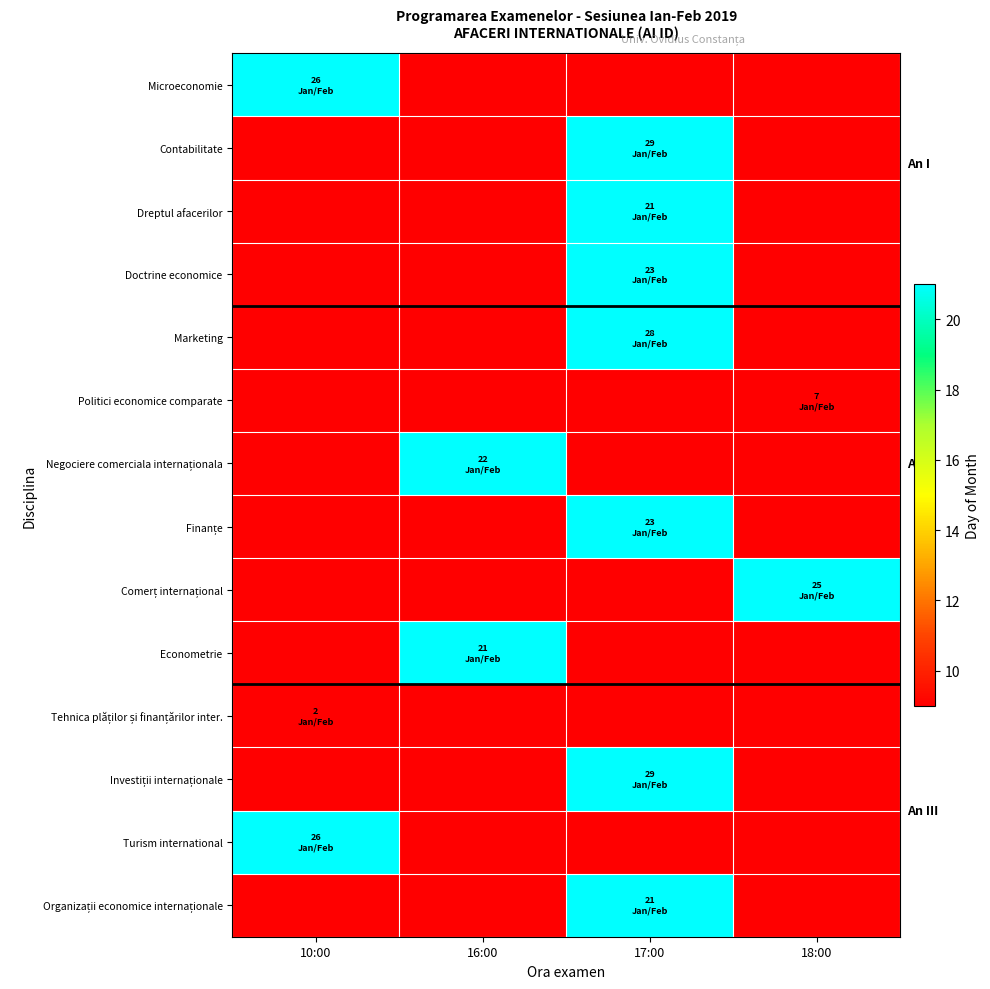

List the series in order of their peak value, lowest first.

Microeconomie, Contabilitate, Dreptul afacerilor, Doctrine economice, Marketing, Politici economice comparate, Negociere comerciala internaționala, Finanțe, Comerț internațional, Econometrie, Tehnica plăților și finanțărilor inter., Investiții internaționale, Turism international, Organizații economice internaționale